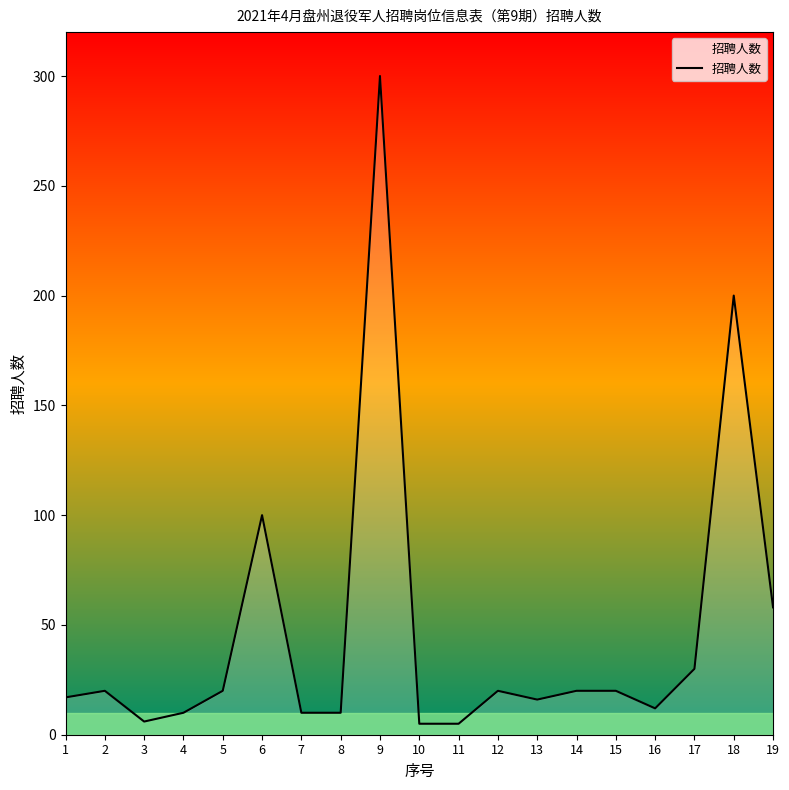

What is the change in value from 6 to 15?

-80